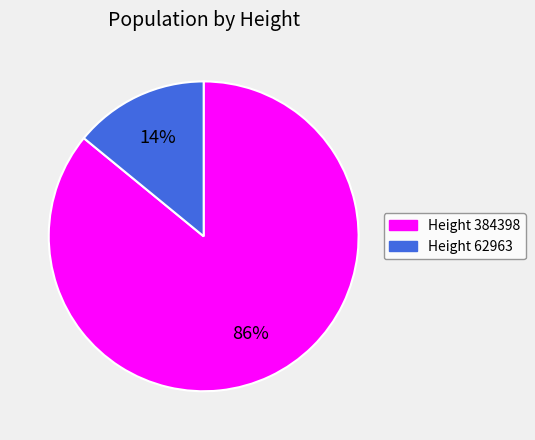

How many segments does this pie chart have?

2